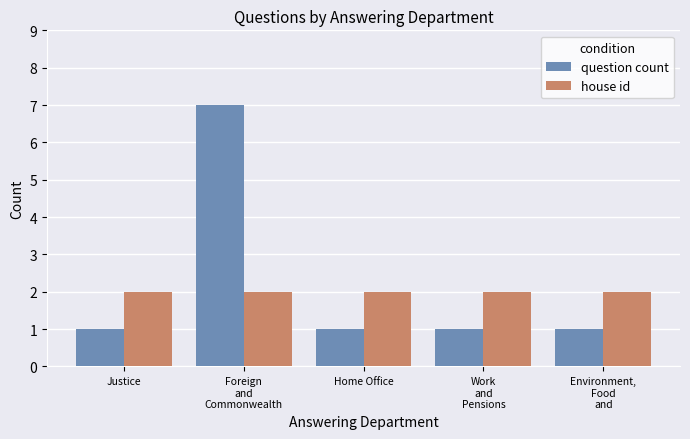

What is the difference between the highest and lowest values at Work
and
Pensions?

1